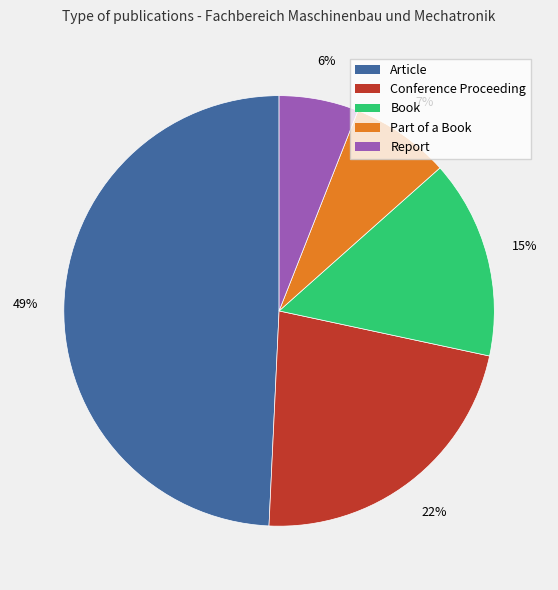

Does any single category account for the majority?

No